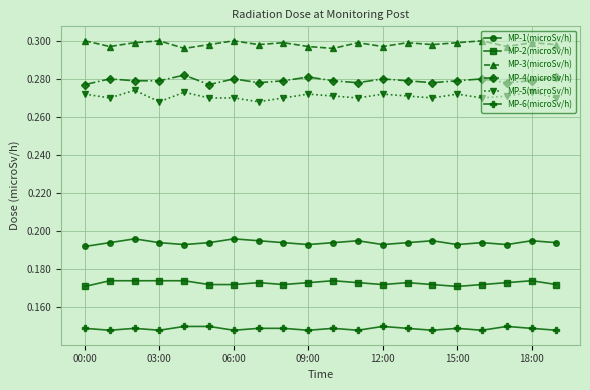

True or false: MP-5(microSv/h) and MP-3(microSv/h) intersect in this chart.

False